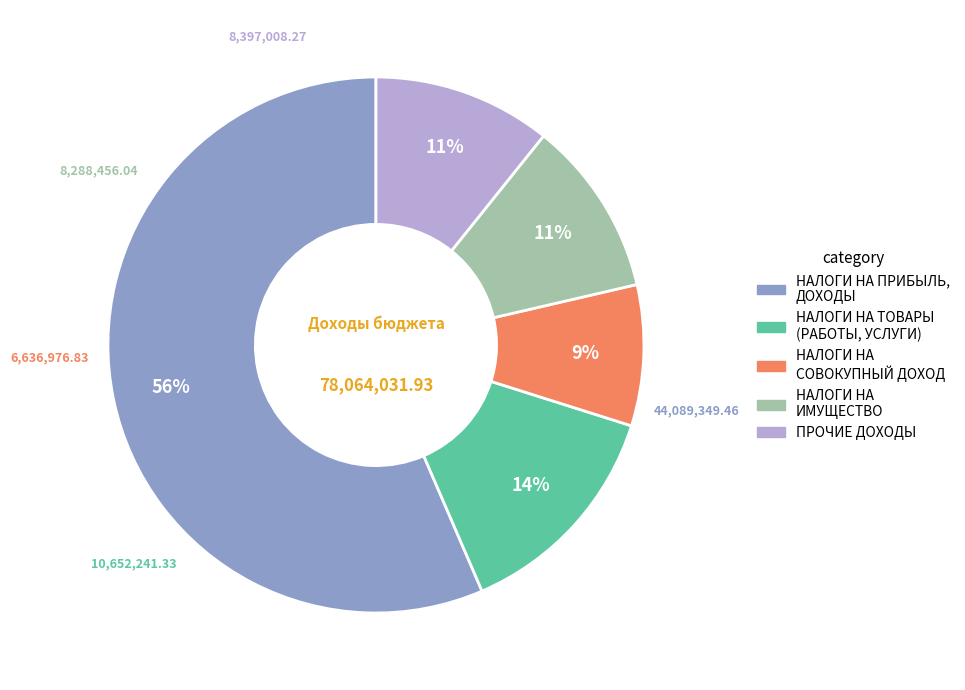

To the nearest percent, what is the average slice percentage?

20%